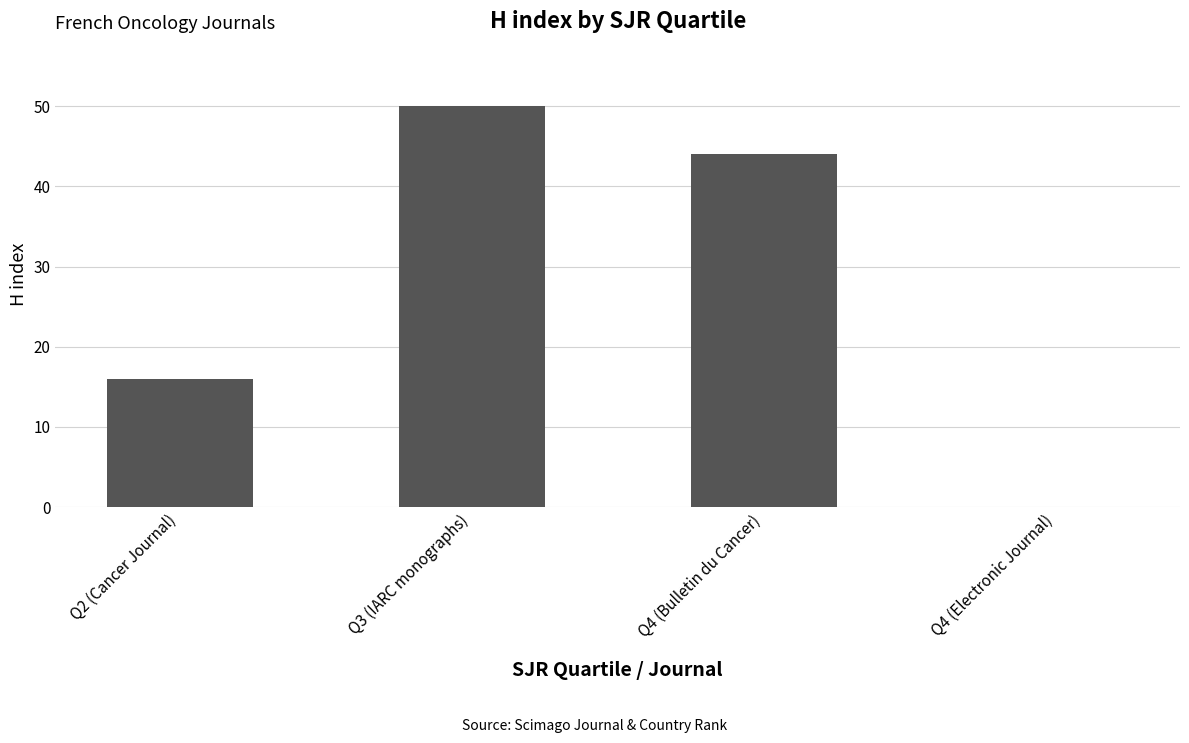

How many positive values are there?

3